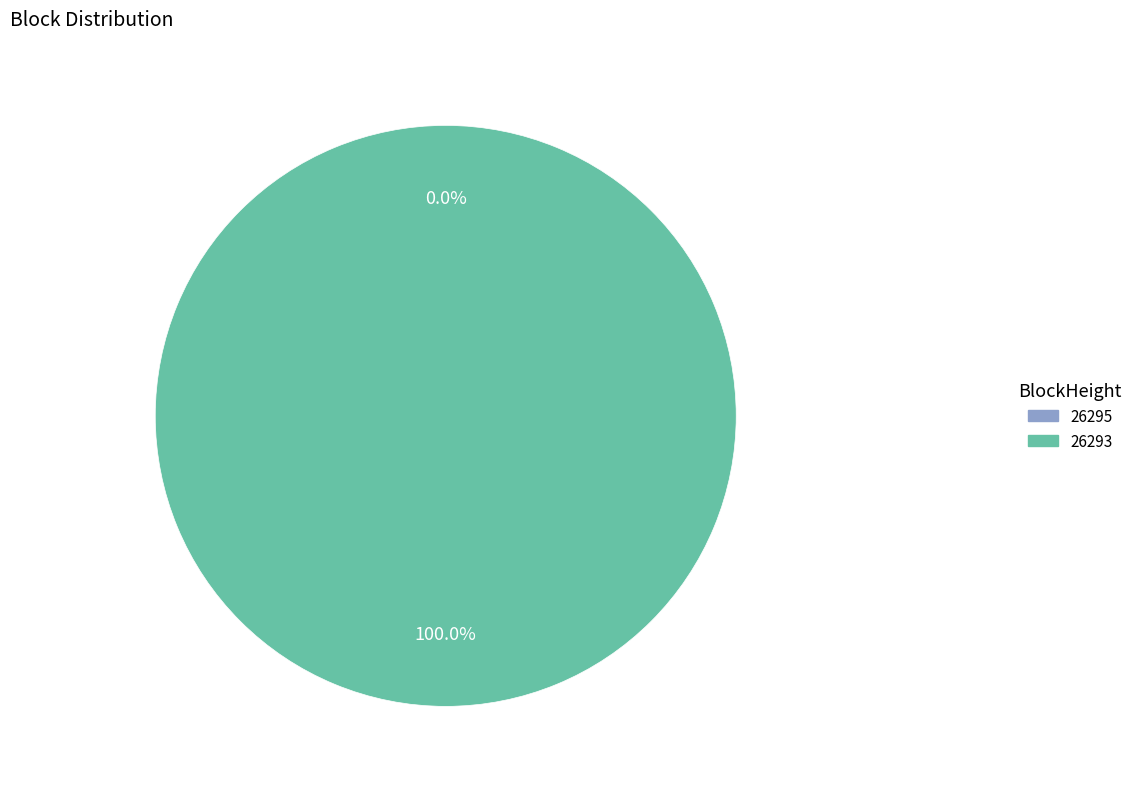

Is 26295 the majority of the pie?

No